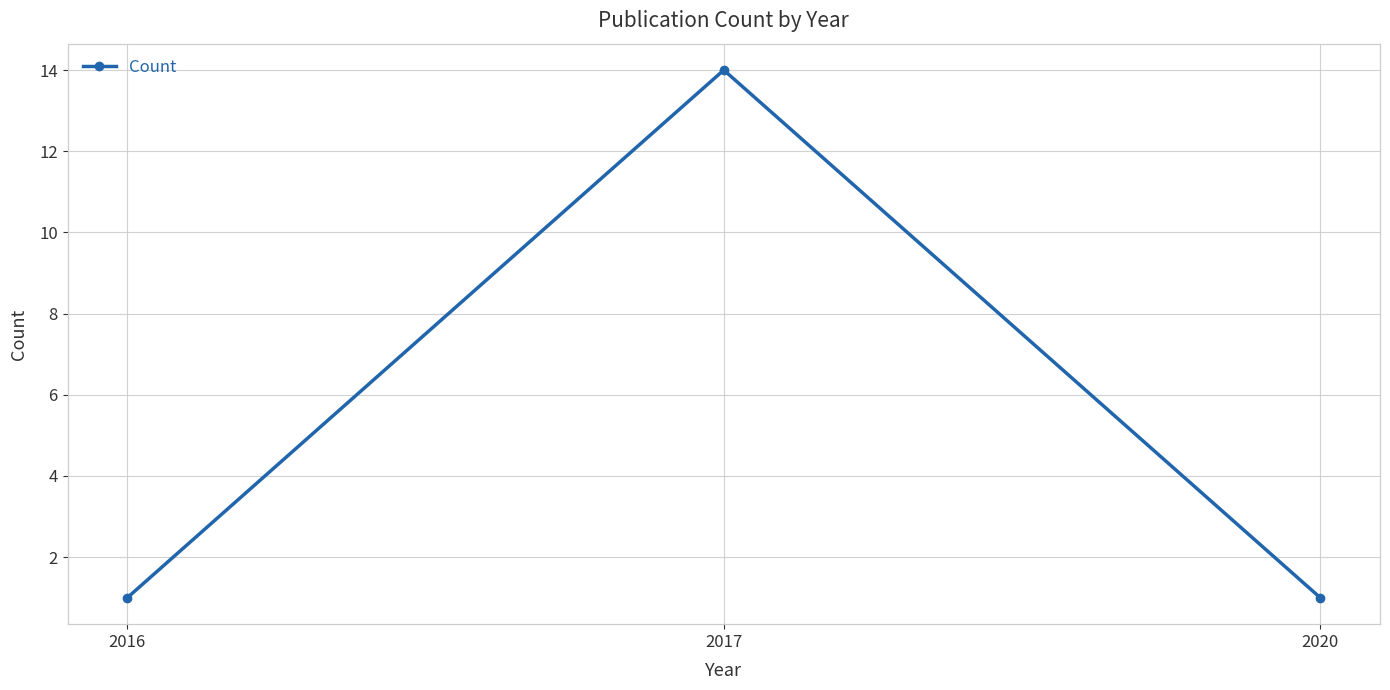

The value at 2017 is 14. True or false?

True